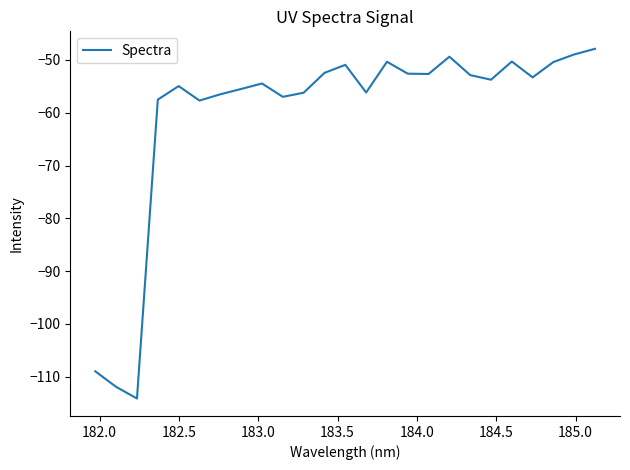

What is the smallest value displayed?

-114.1